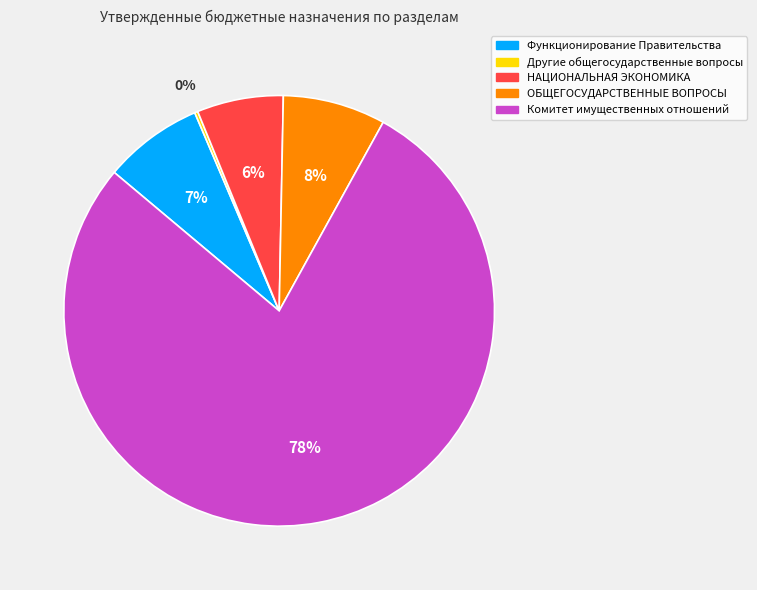

True or false: Комитет имущественных отношений accounts for 69% of the total.

False